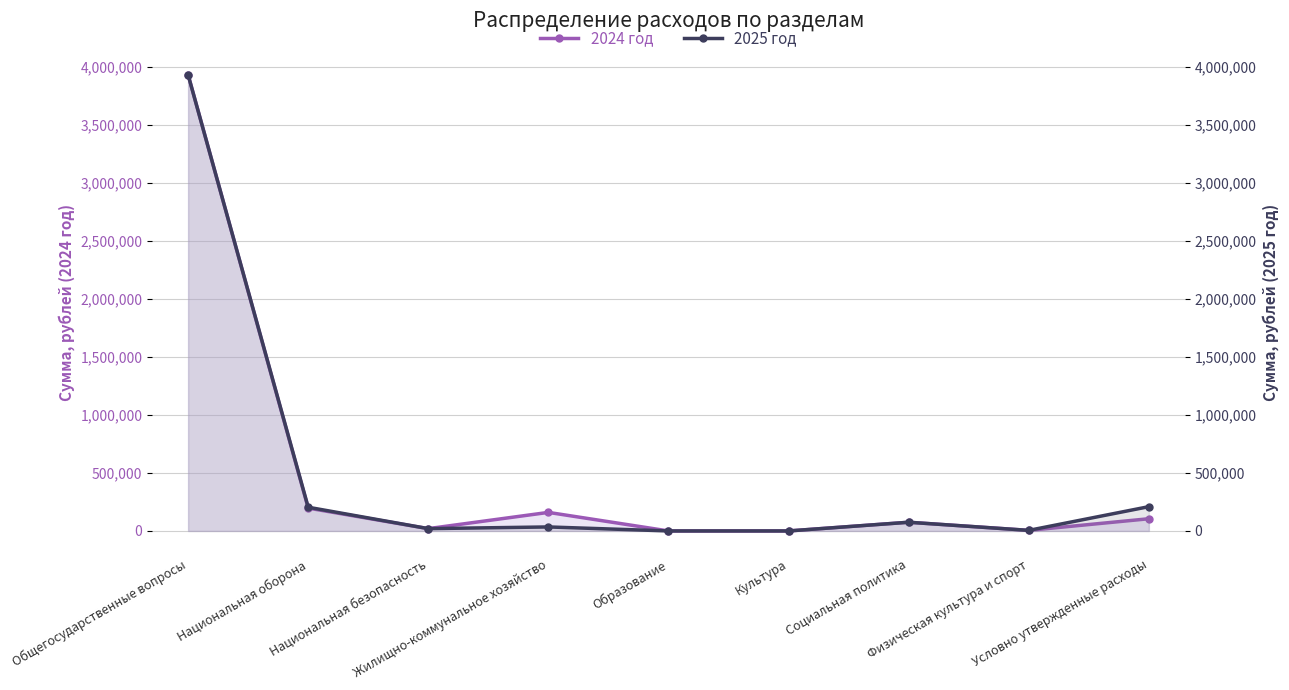

True or false: 2025 год and 2024 год intersect in this chart.

False